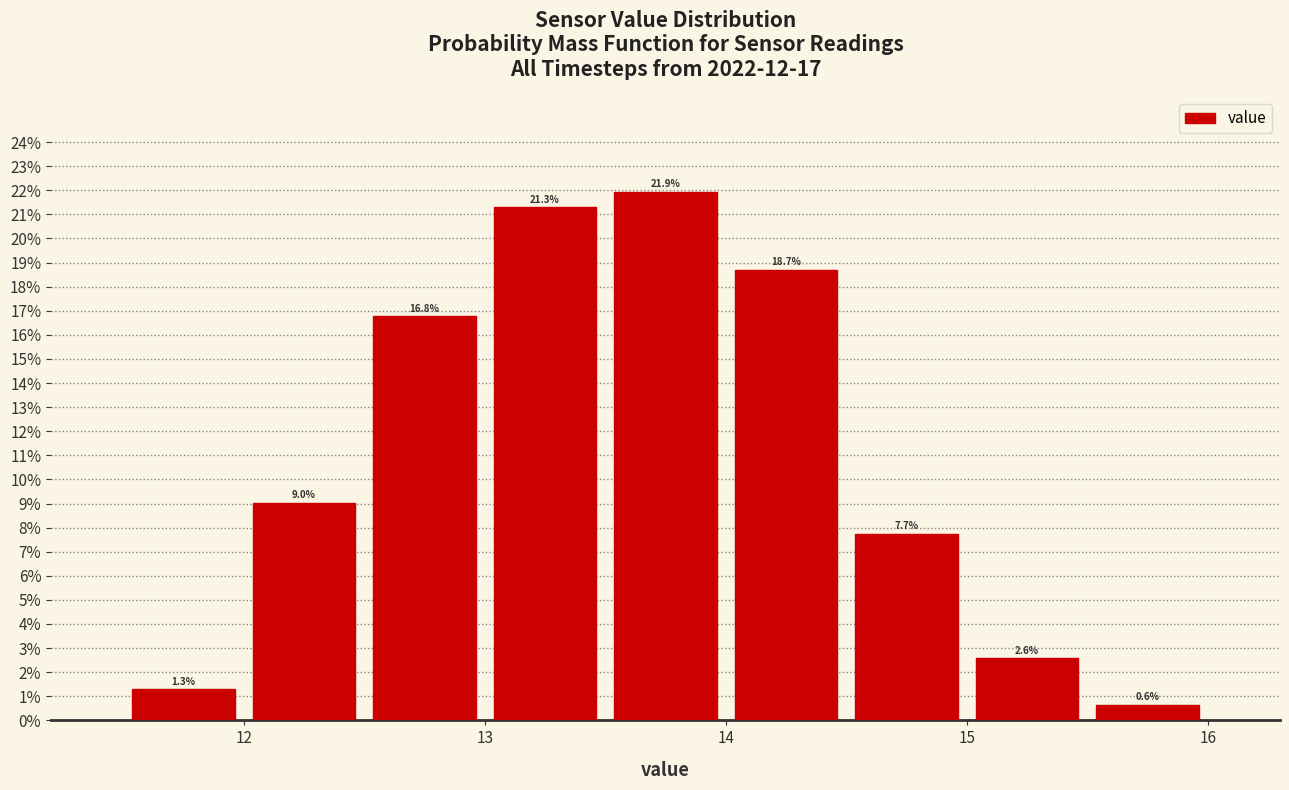

What is the height of the bar covering 12.0 to 12.5 on the x-axis?

9.0